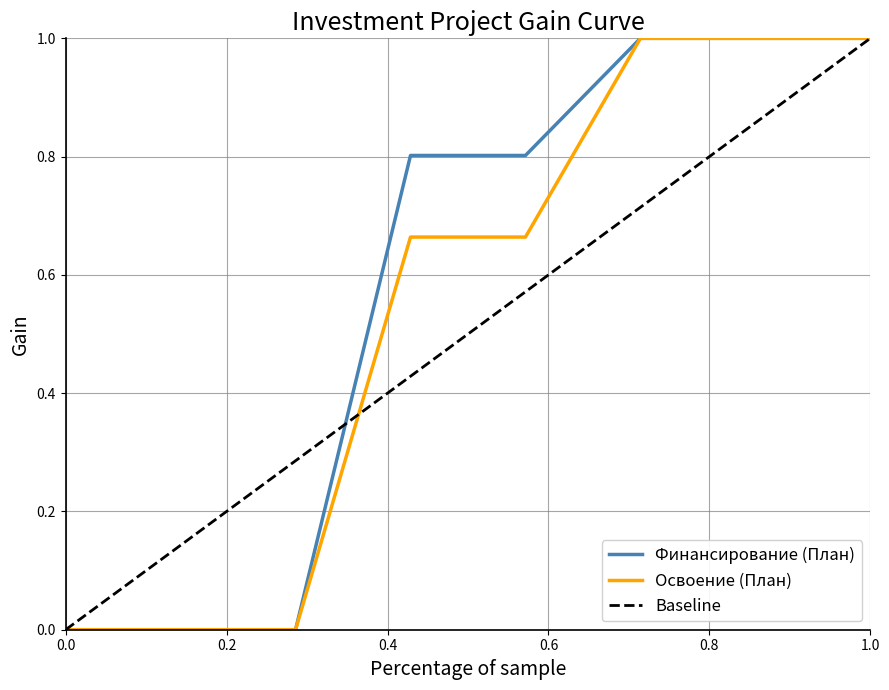

The Финансирование (План) series shows -0.6 at 0.0. True or false?

False